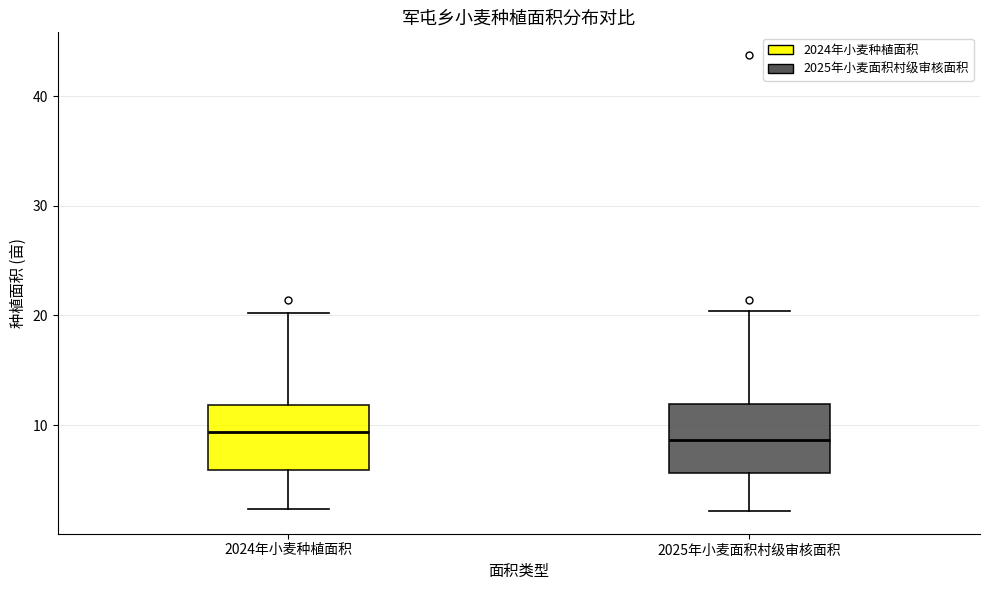

Where is the upper edge of the box for 2024年小麦种植面积 on the y-axis? The values are not printed on the chart, so give them approximately, as read against the axis.

12